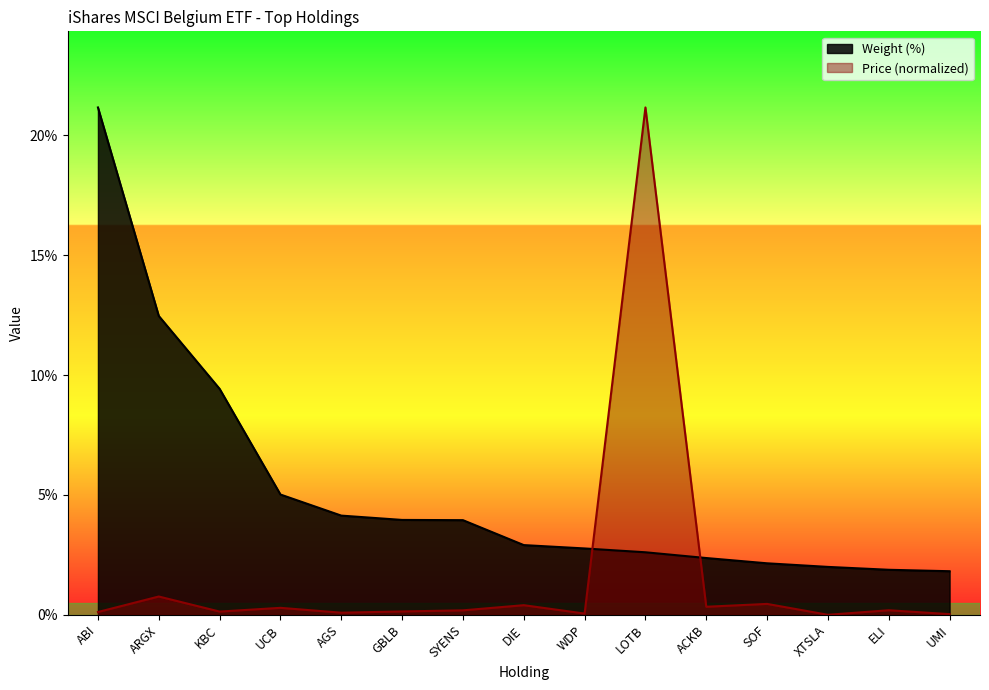

Reading left to right, extract all data points from this chart.

Weight (%): 21.2	12.5	9.4	5.0	4.1	4.0	4.0	2.9	2.8	2.6	2.4	2.1	2.0	1.9	1.8
Price: 0.1	0.8	0.1	0.3	0.1	0.1	0.2	0.4	0.1	21.2	0.3	0.5	0.0	0.2	0.0